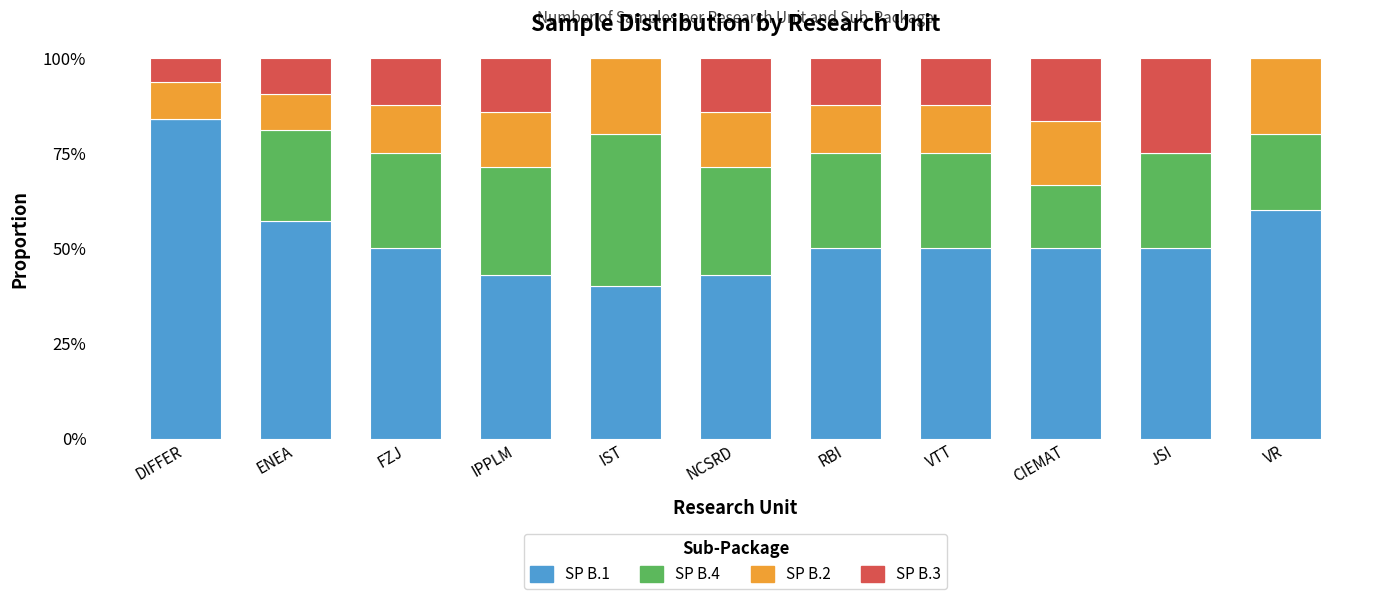

What are all the series names shown in the legend?

SP B.1, SP B.4, SP B.2, SP B.3